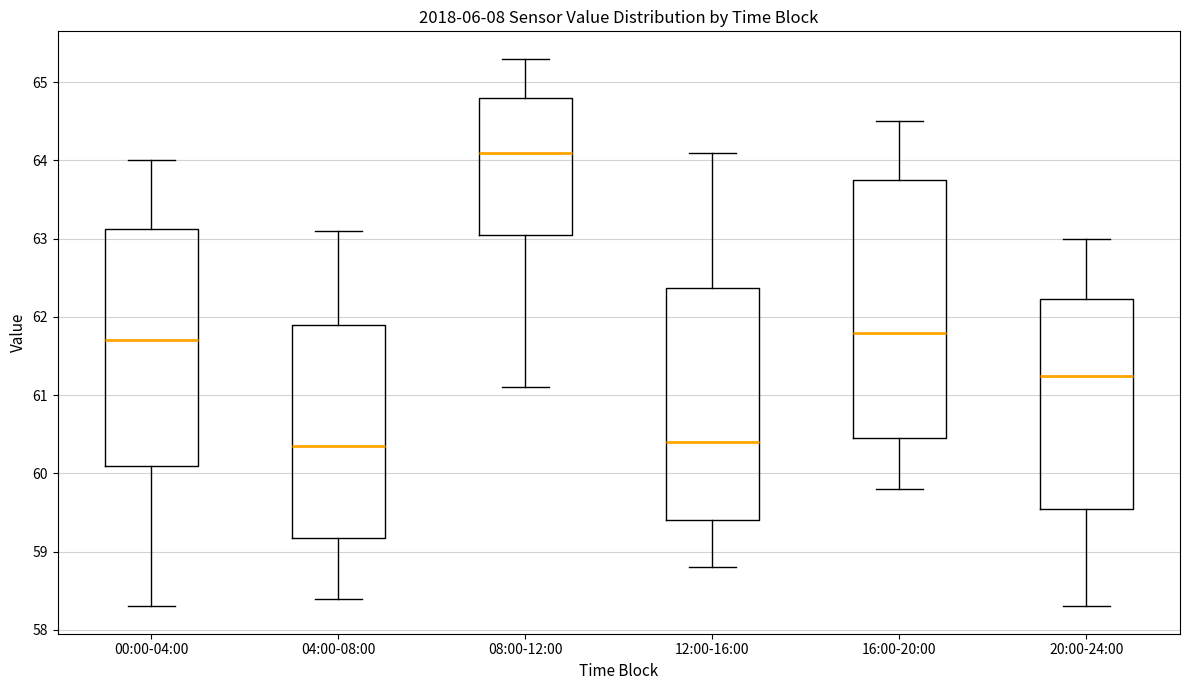

Comparing the boxes themselves (not the whiskers), which one is the tallest?

16:00-20:00